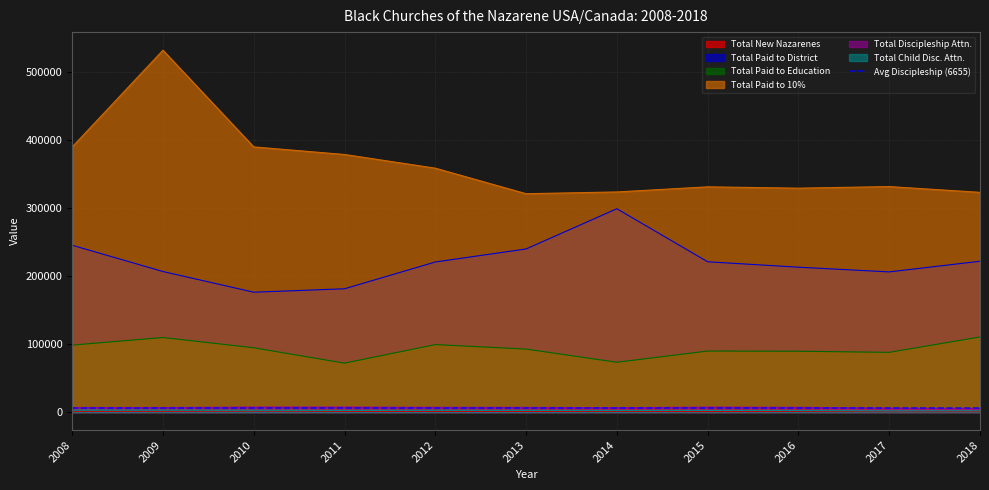

How many categories are shown in the chart?

11